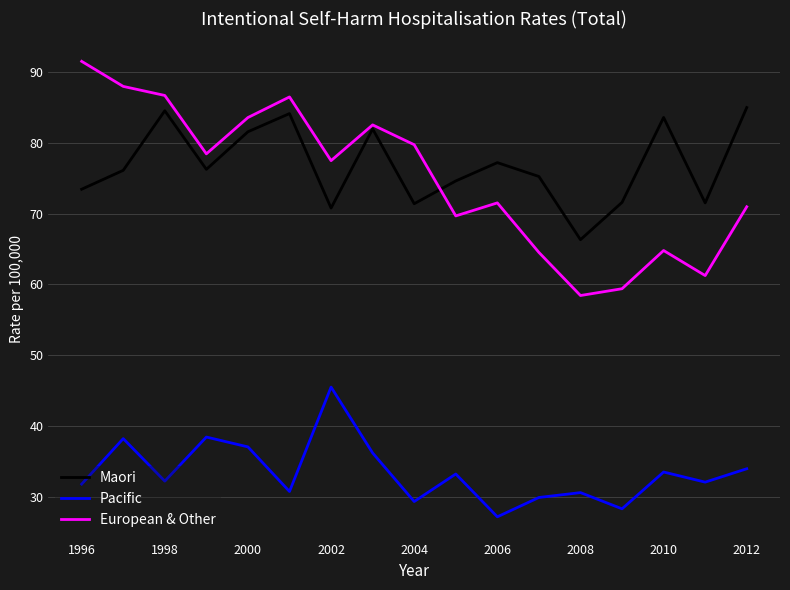

At how many categories does at least one series exceed 49?

17